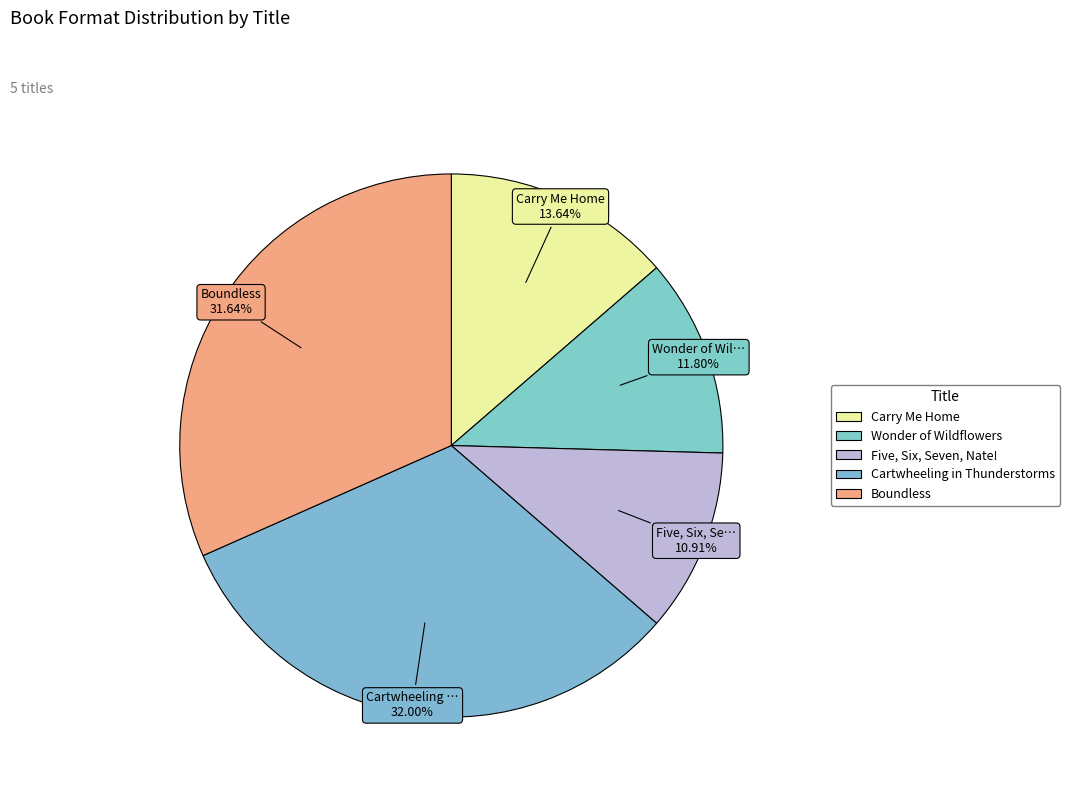

Combined, do Cartwheeling in Thunderstorms and Five, Six, Seven, Nate! account for over 50%?

No